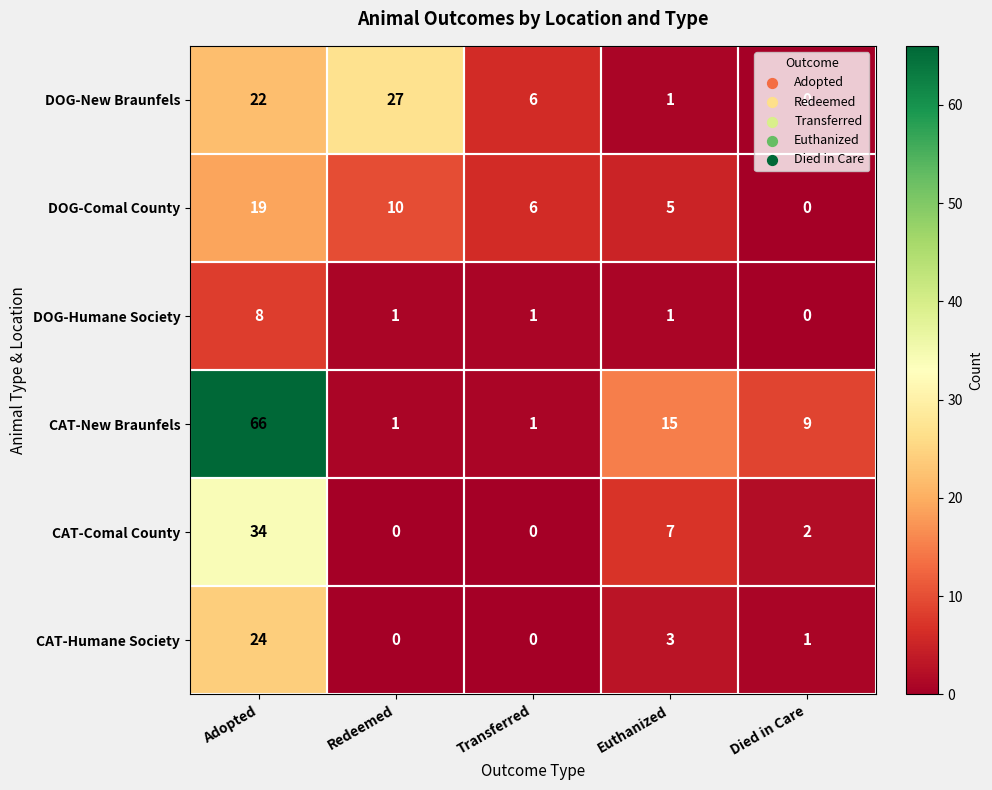

At how many categories does at least one series exceed 10?

3